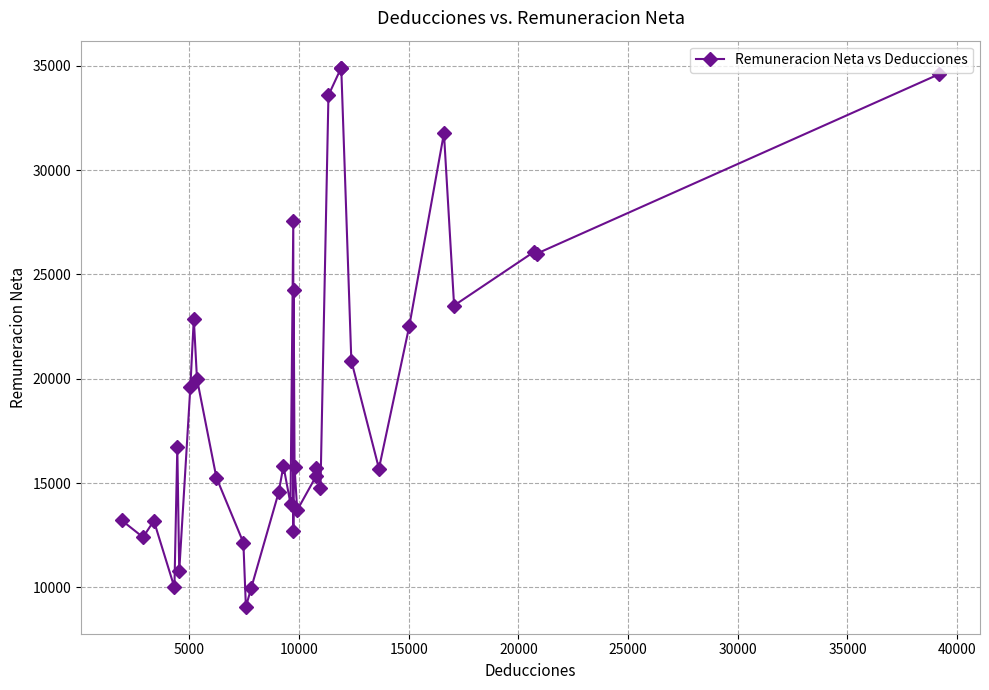

What is the value of the 5th point from the left?

16711.0